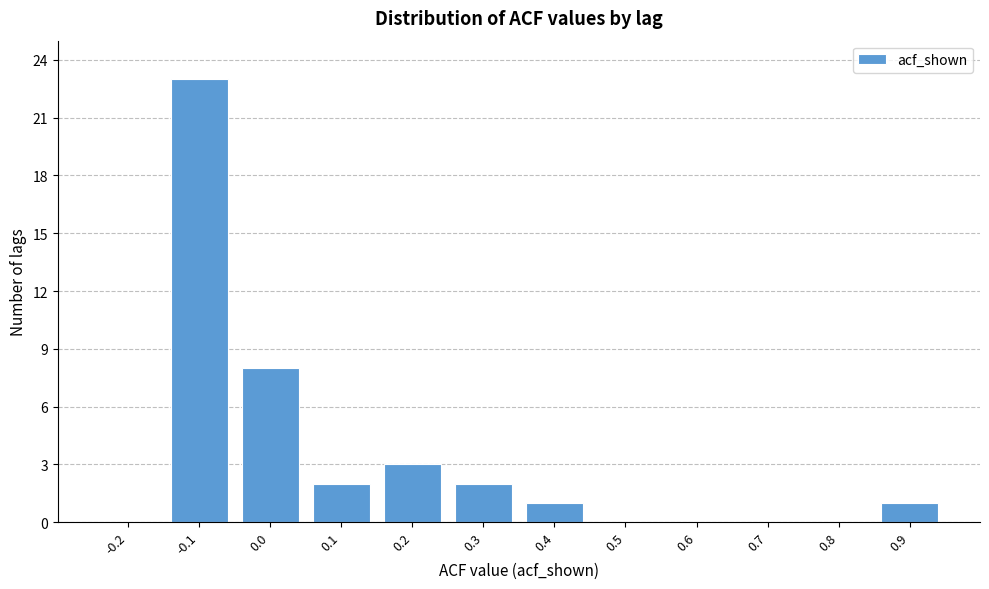

Reading right to left, transcribe all the data shown in this chart.

0.9=1	0.8=0	0.7=0	0.6=0	0.5=0	0.4=1	0.3=2	0.2=3	0.1=2	0.0=8	-0.1=23	-0.2=0